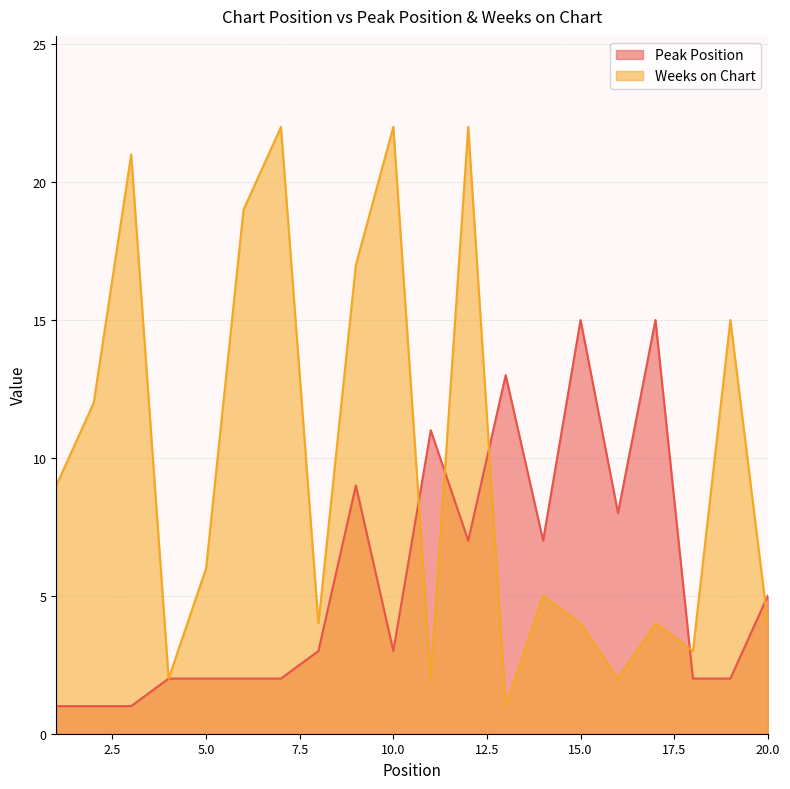

Reading left to right, list all the values displayed in this chart.

Peak Position: 1=1	2=1	3=1	4=2	5=2	6=2	7=2	8=3	9=9	10=3	11=11	12=7	13=13	14=7	15=15	16=8	17=15	18=2	19=2	20=5
Weeks on Chart: 1=9	2=12	3=21	4=2	5=6	6=19	7=22	8=4	9=17	10=22	11=2	12=22	13=1	14=5	15=4	16=2	17=4	18=3	19=15	20=4